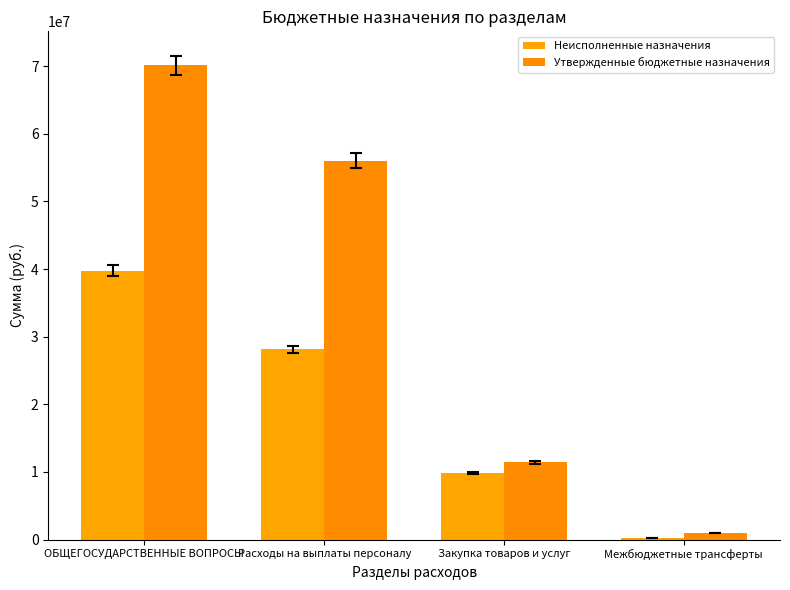

Reading left to right, list all the values displayed in this chart.

Неисполненные назначения: ОБЩЕГОСУДАРСТВЕННЫЕ ВОПРОСЫ=39775801.5	Расходы на выплаты персоналу=28118595.4	Закупка товаров и услуг=9816316.4	Межбюджетные трансферты=191787.6
Утвержденные бюджетные назначения: ОБЩЕГОСУДАРСТВЕННЫЕ ВОПРОСЫ=70166191.3	Расходы на выплаты персоналу=56028566.0	Закупка товаров и услуг=11452300.0	Межбюджетные трансферты=914325.3